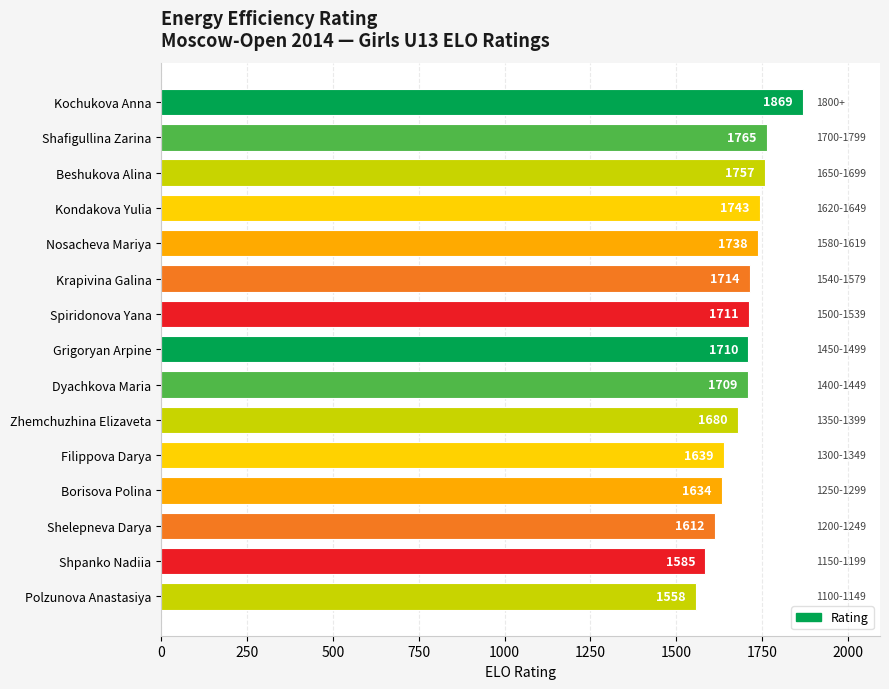

List the labels in order of value, smallest first.

Polzunova Anastasiya, Shpanko Nadiia, Shelepneva Darya, Borisova Polina, Filippova Darya, Zhemchuzhina Elizaveta, Dyachkova Maria, Grigoryan Arpine, Spiridonova Yana, Krapivina Galina, Nosacheva Mariya, Kondakova Yulia, Beshukova Alina, Shafigullina Zarina, Kochukova Anna